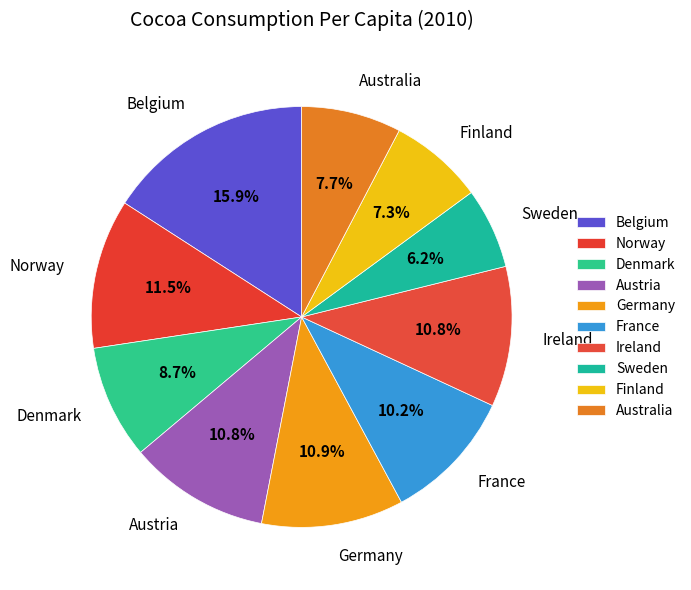

Do Austria and Finland together represent more than half of the pie?

No